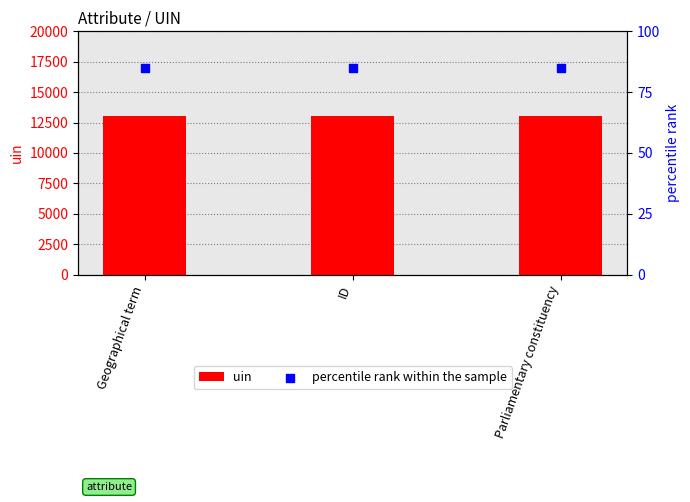

At how many categories does at least one series exceed 2557?

3